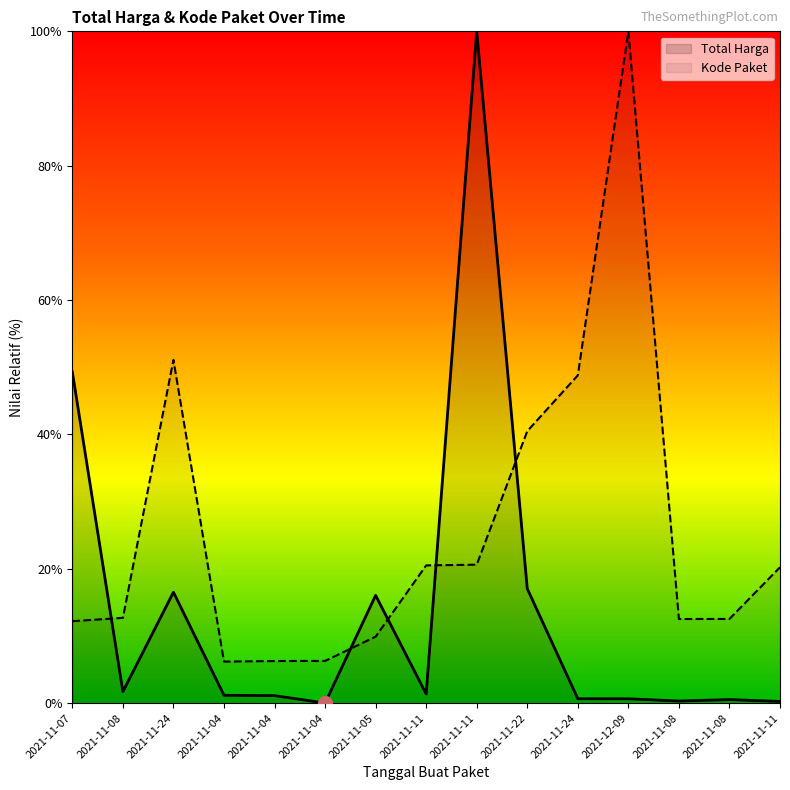

Does the chart have visible grid lines?

No